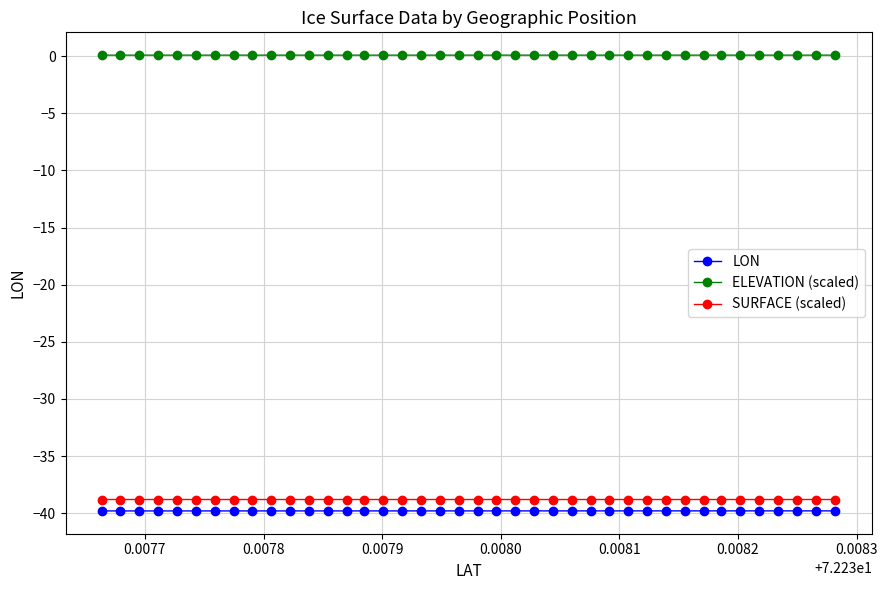

True or false: ELEVATION (scaled) and SURFACE (scaled) cross at least once.

False